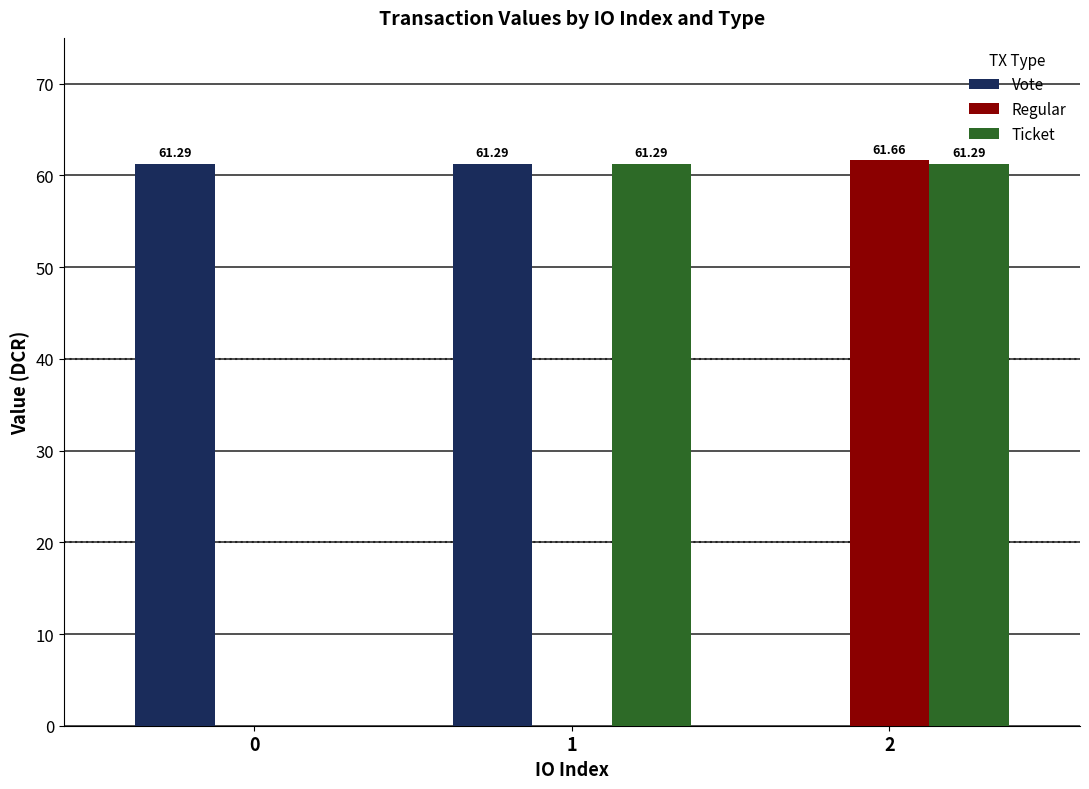

What are all the series names shown in the legend?

Vote, Regular, Ticket